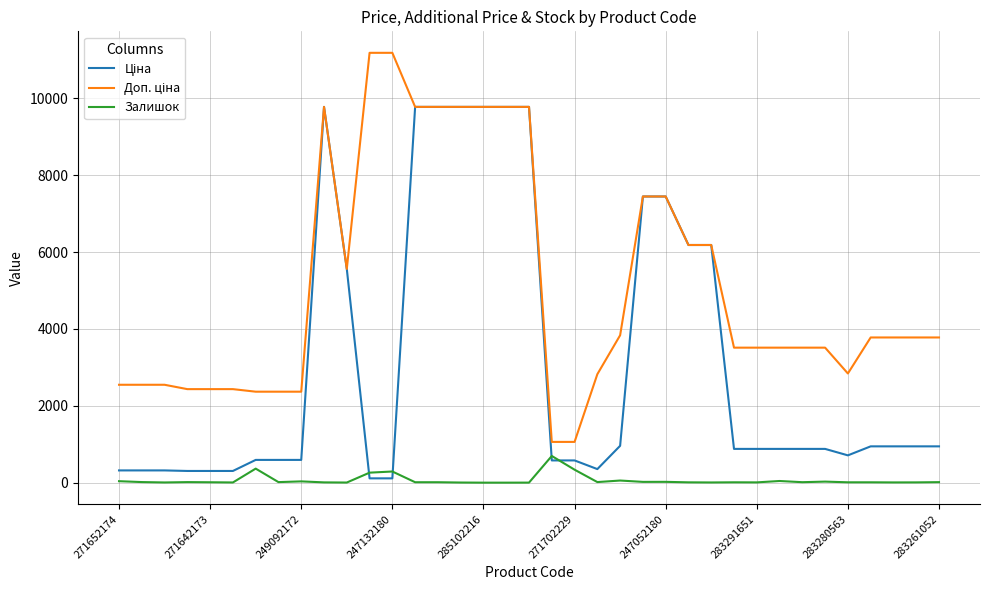

What is the greatest value displayed?

11182.0